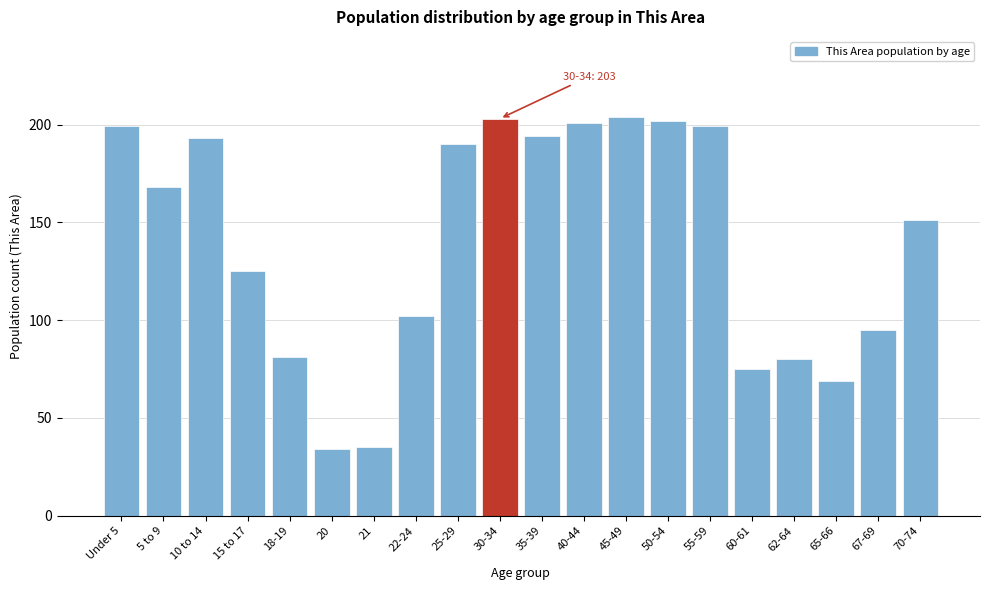

Reading left to right, what are all the values shown in this chart?

Under 5=199	5 to 9=168	10 to 14=193	15 to 17=125	18-19=81	20=34	21=35	22-24=102	25-29=190	30-34=203	35-39=194	40-44=201	45-49=204	50-54=202	55-59=199	60-61=75	62-64=80	65-66=69	67-69=95	70-74=151